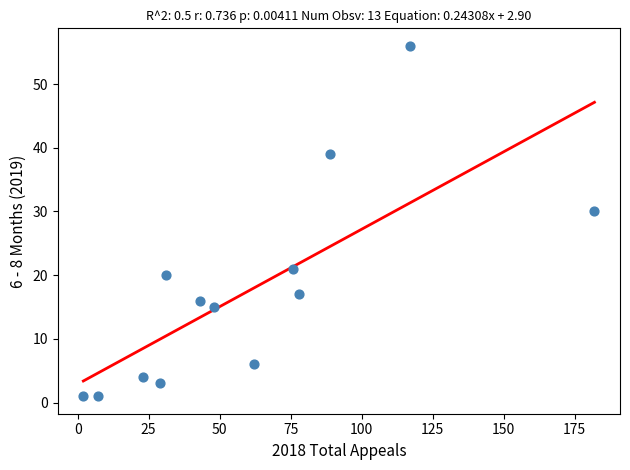

What is the range of Y values (max minus min)?

55